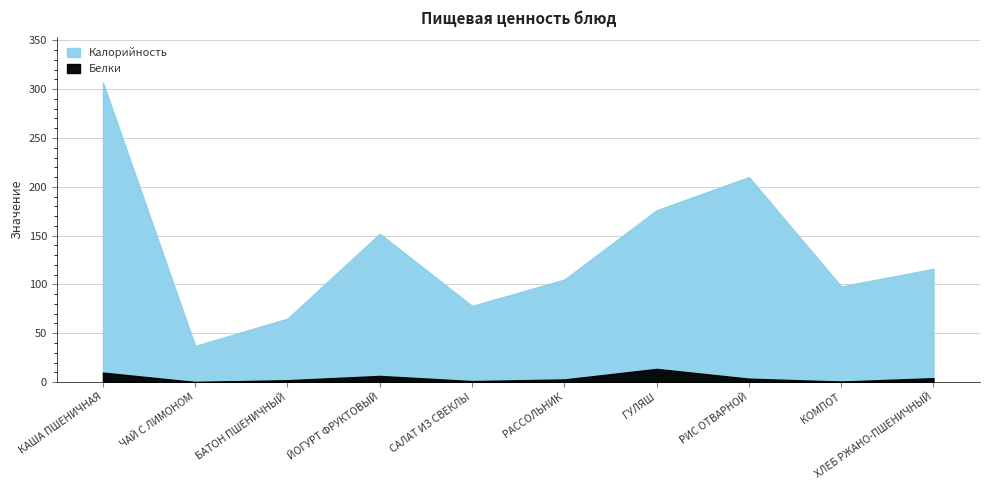

What is the label of the 9th point from the right?

ЧАЙ С ЛИМОНОМ